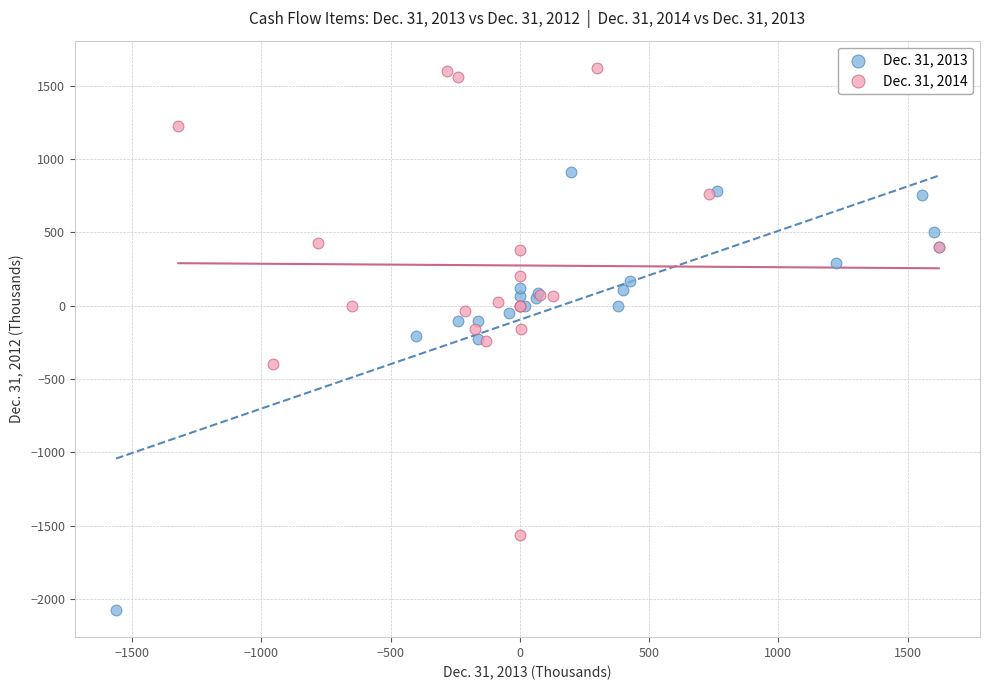

Which series reaches the minimum Y coordinate?

Dec. 31, 2013